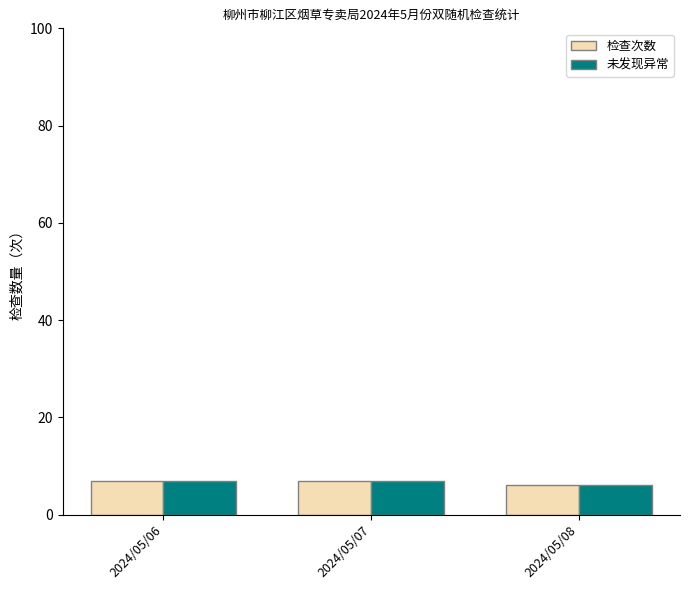

The value of 检查次数 at 2024/05/08 is 6. True or false?

True